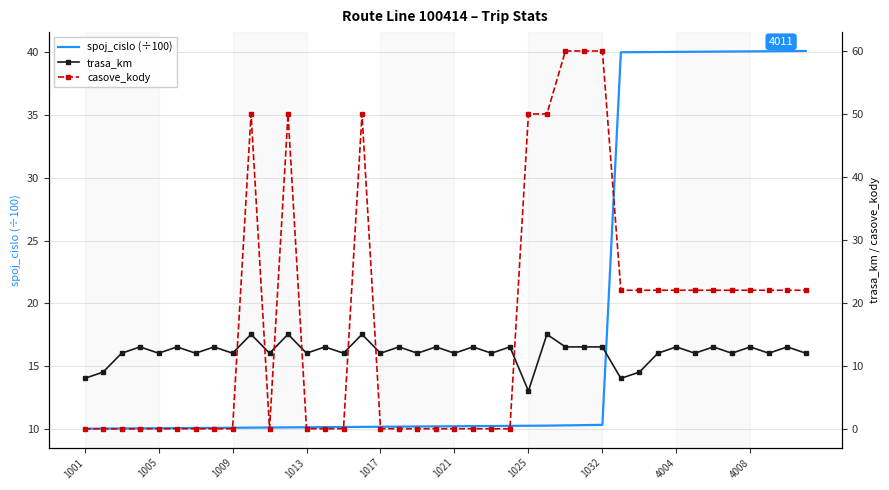

Which series has the largest range (max minus min)?

casove_kody